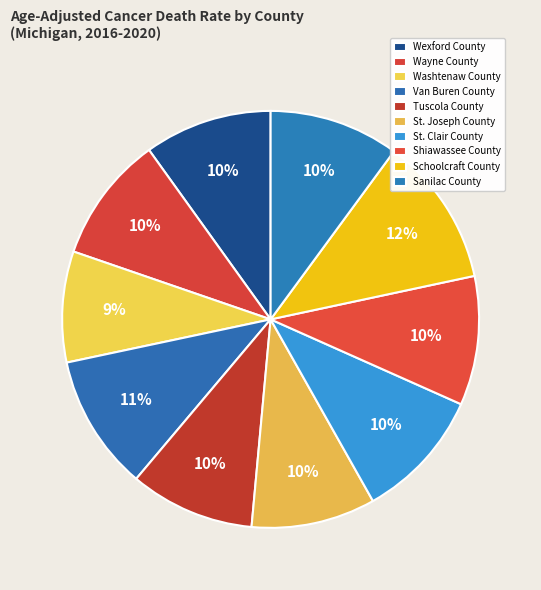

Is the sum of Wayne County and Van Buren County greater than half?

No